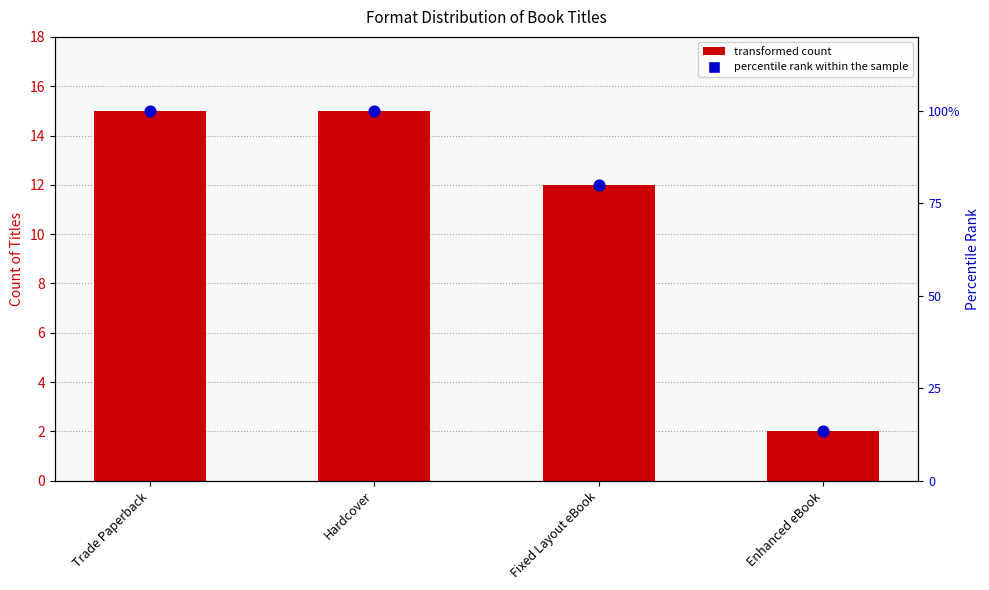

Is the value of percentile rank within the sample at Hardcover greater than the value of transformed count at Trade Paperback?

Yes